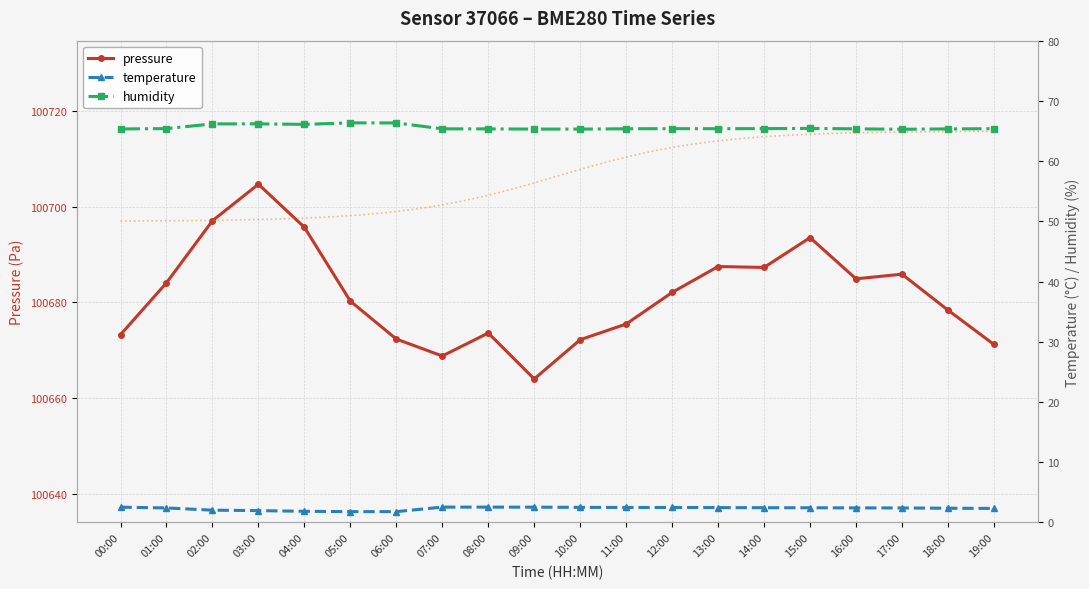

What is the difference between the highest and lowest values at 17:00?

100683.5